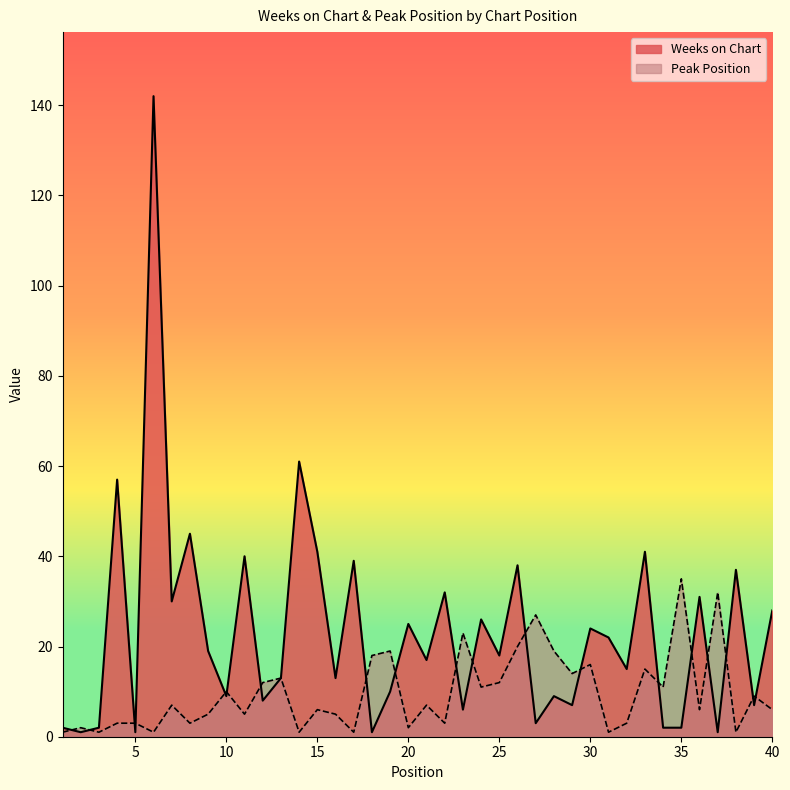

Between 5 and 12, which series saw the biggest shift?

Peak Position